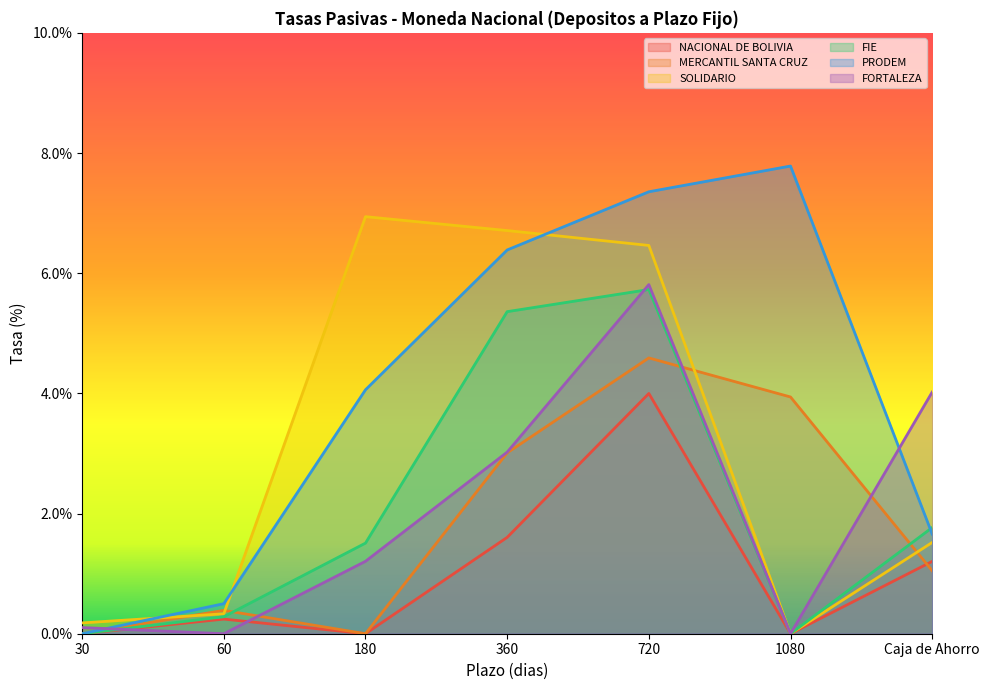

Which series has the widest spread of values?

PRODEM